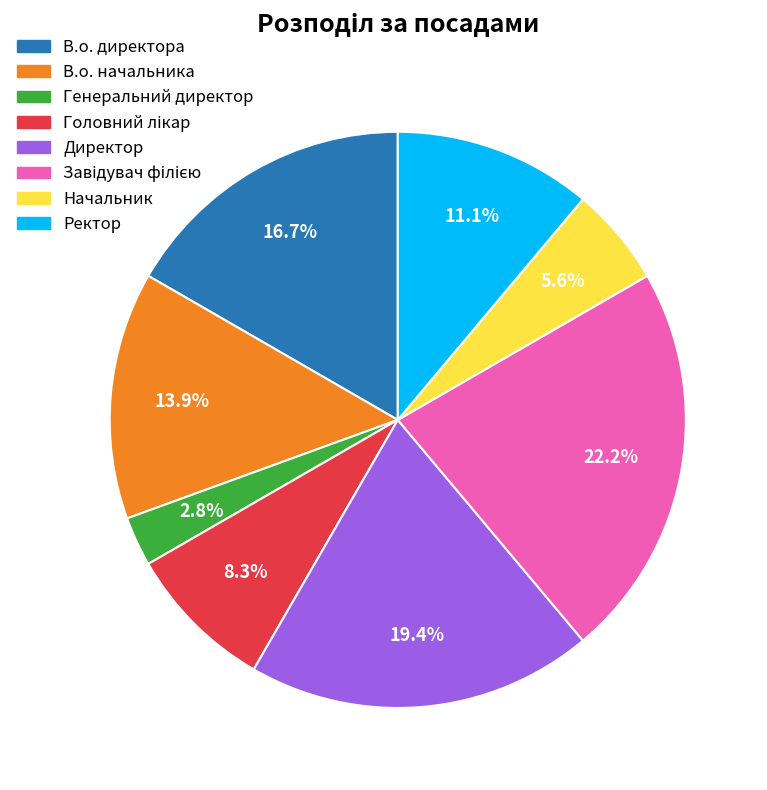

Is there any slice that represents more than half of the pie?

No